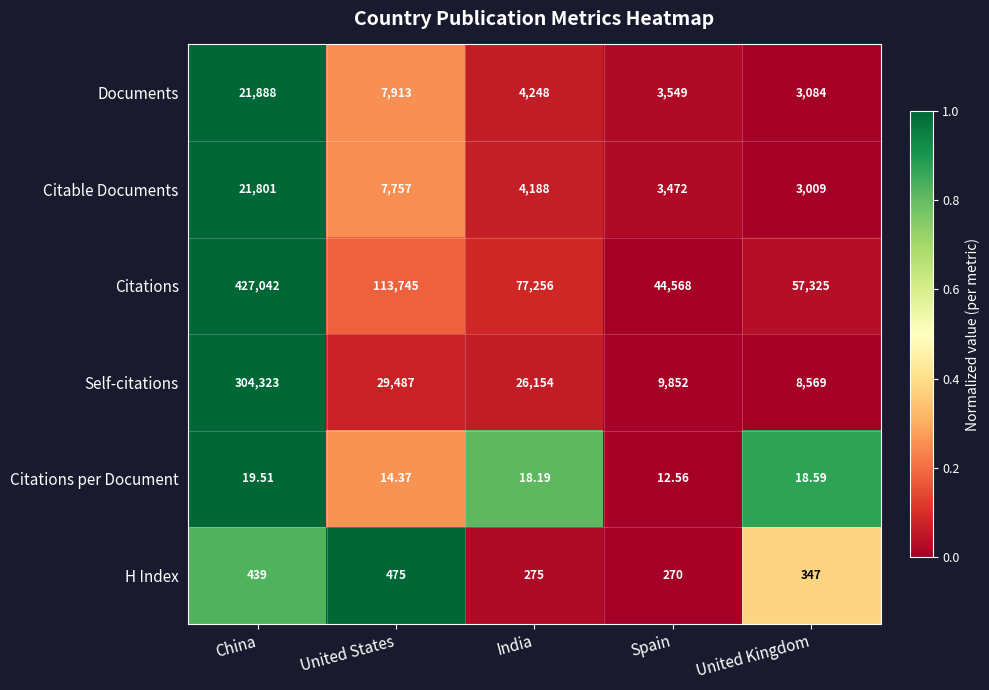

At which category is the sum across all series the highest?

China